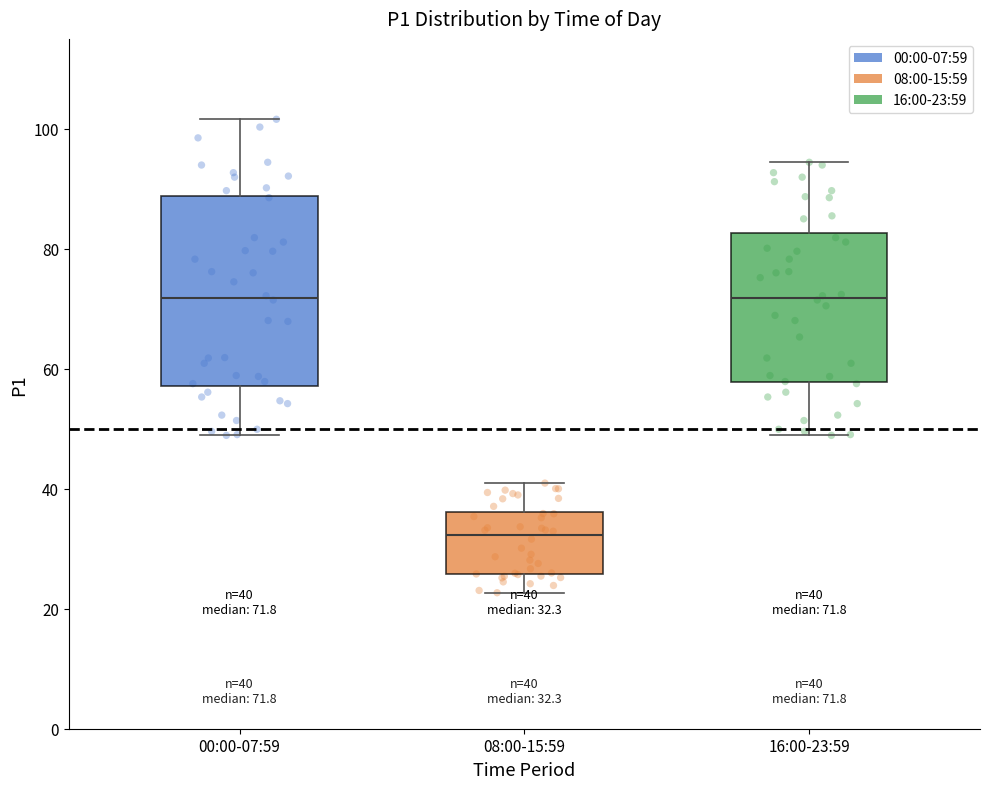

Which box is the tallest, from its lower edge to its upper edge?

00:00-07:59